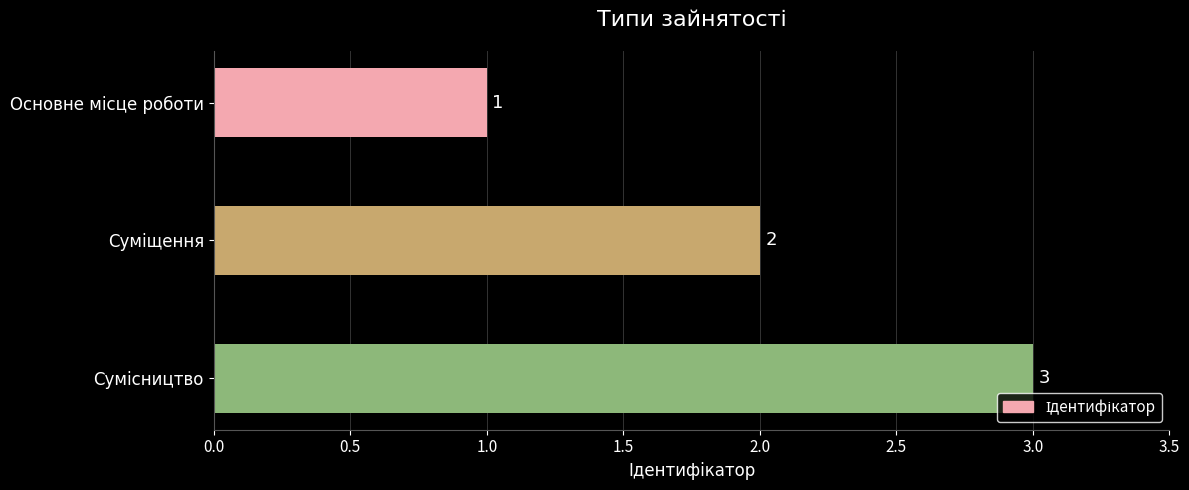

Count the values in the range 1 to 3.

3